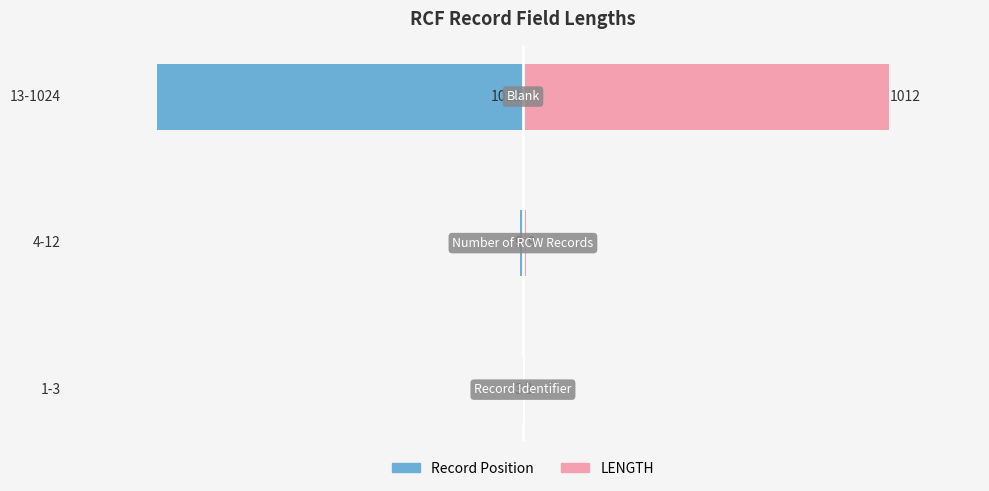

Which series has the largest total across all categories?

LENGTH